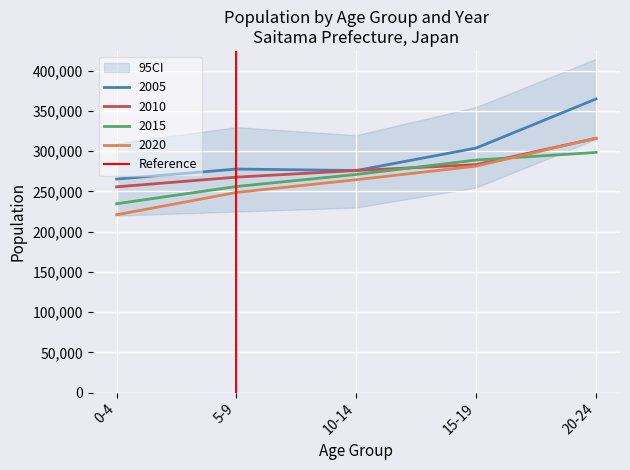

Which category has the highest value in the 2020 series?

20-24